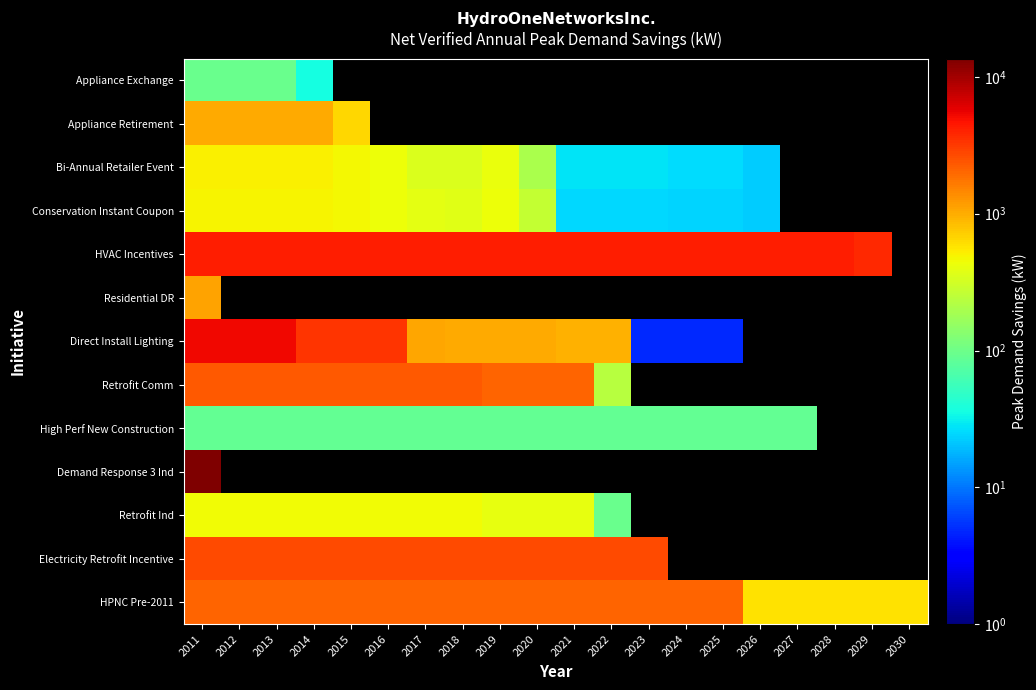

Which label corresponds to the smallest value in the chart?

2023